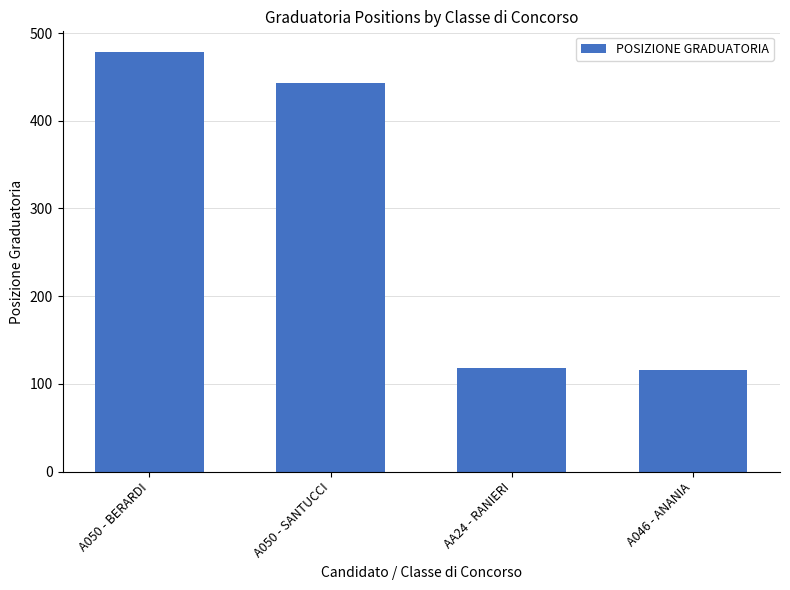

At which label does the data first exceed 443?

A050 - BERARDI